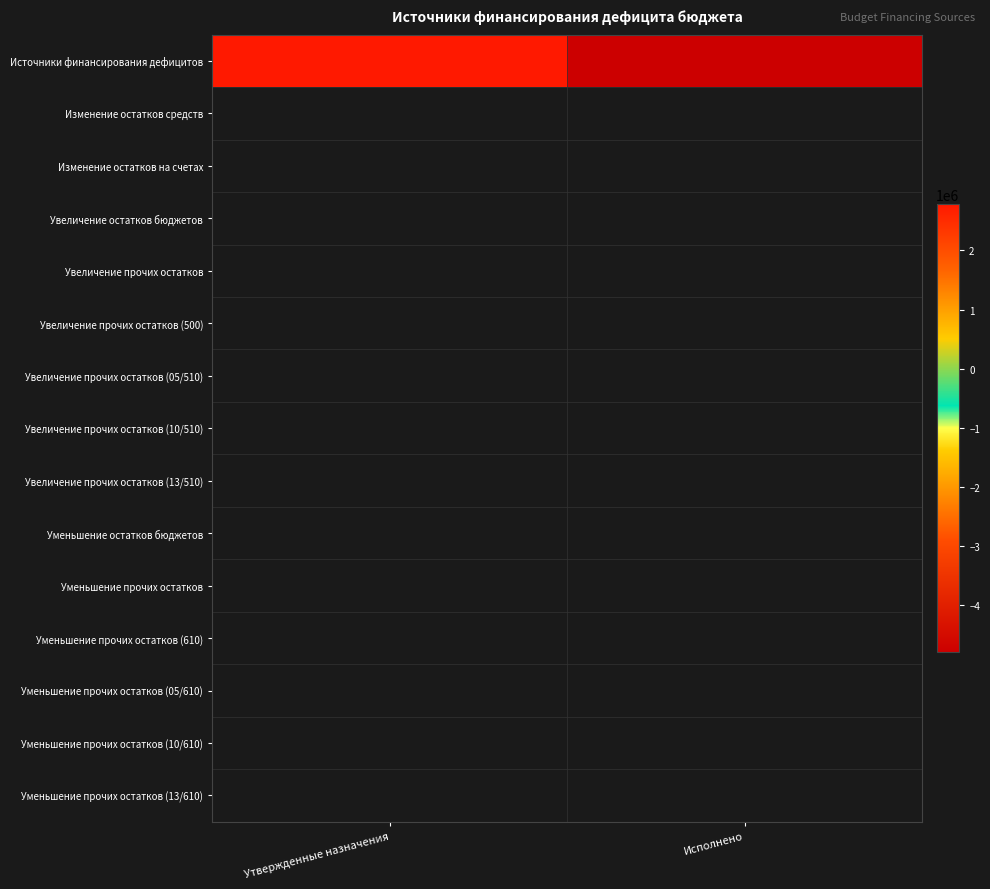

What is the average value?

-1005386.9